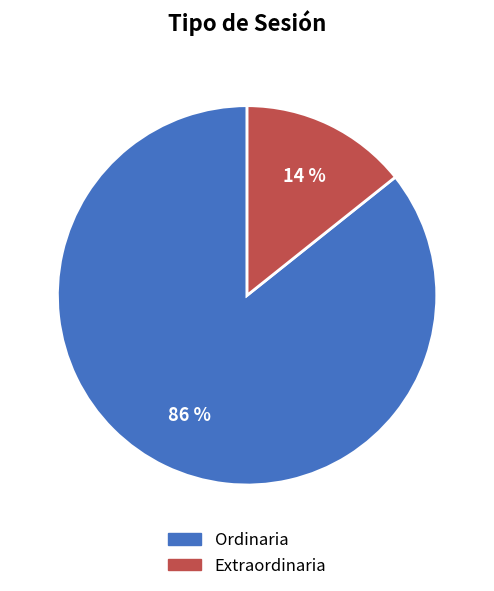

Count the number of slices in the pie.

2